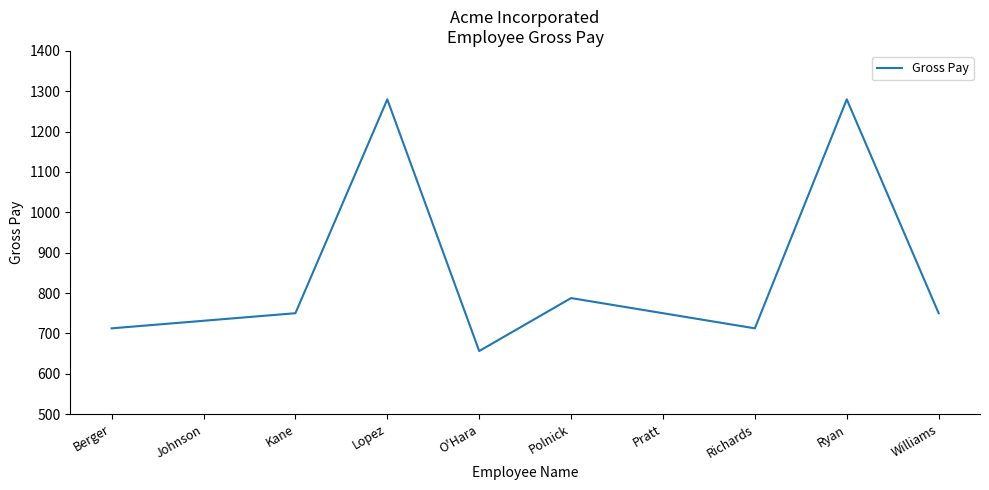

What is the ratio of the value at Williams to the value at Polnick?

1.0